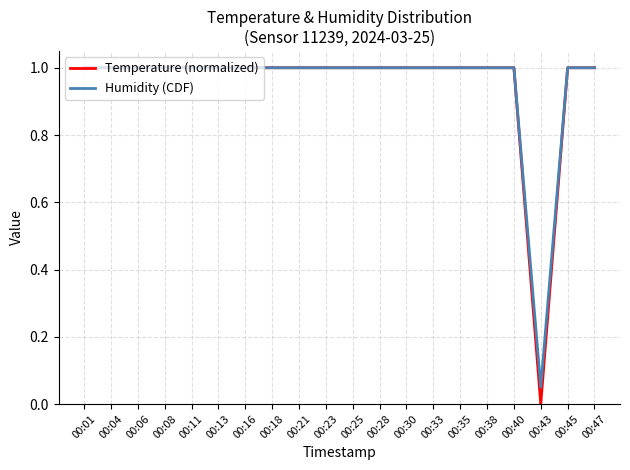

What is the total value across all series at 00:04?

2.0